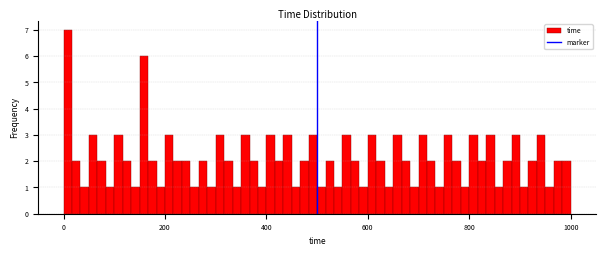

Around what value on the x-axis is the tallest bar? Give the approximate position of its centre, as read against the axis.

0